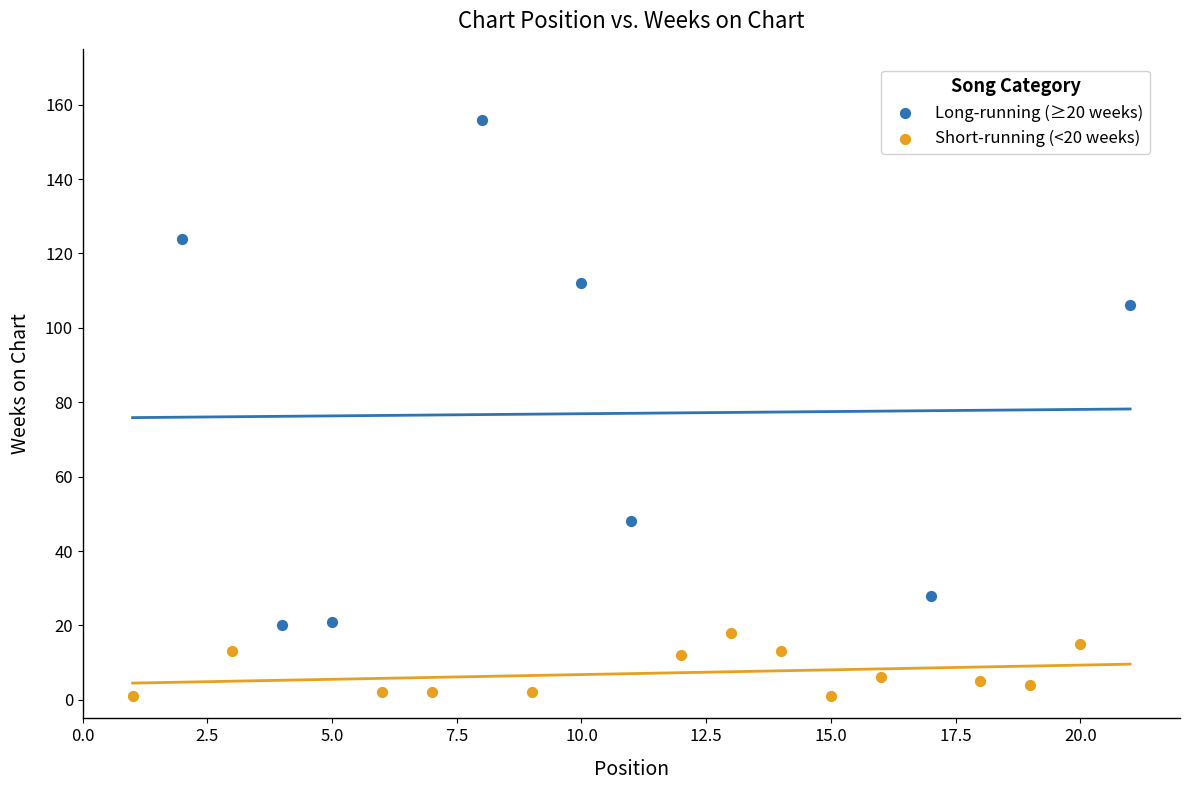

Which series reaches the maximum Y coordinate?

Long-running (≥20 weeks)